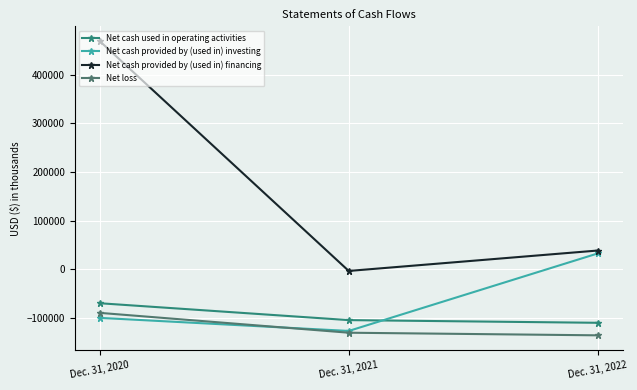

What is the sum of the Net cash provided by (used in) investing values at Dec. 31, 2022 and Dec. 31, 2021?

-94208